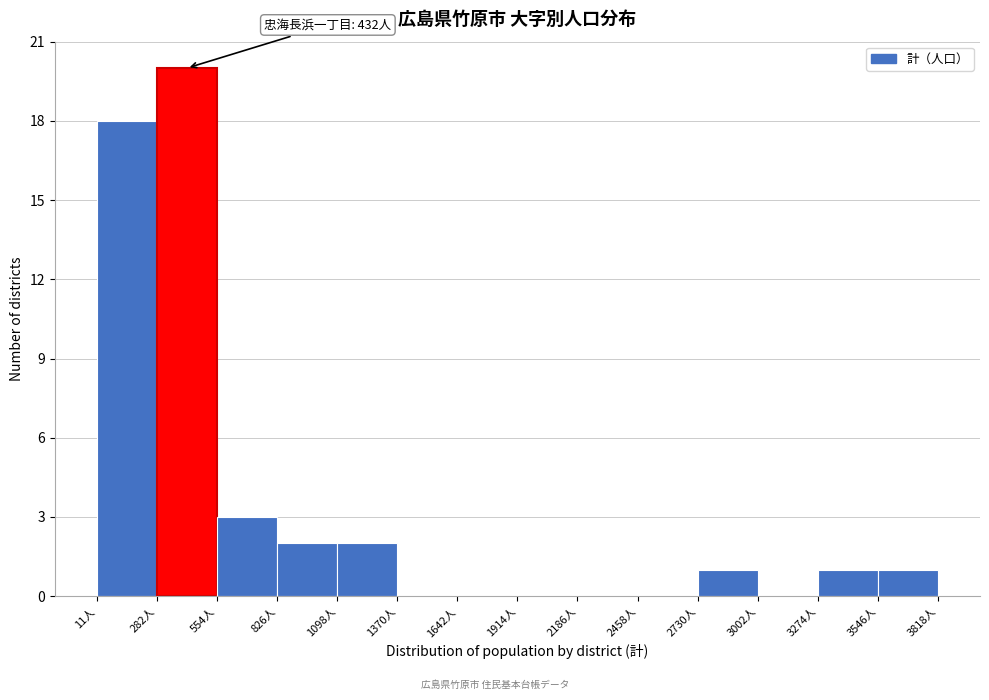

Which range on the x-axis has the tallest bar?

300 to 550